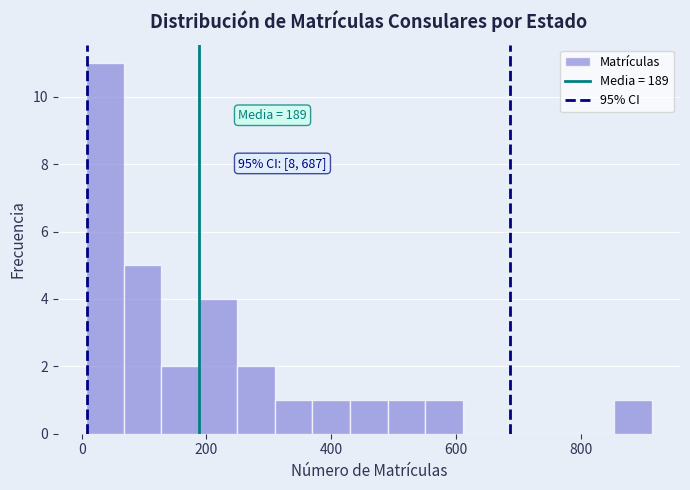

Around what value on the x-axis is the tallest bar? Give the approximate position of its centre, as read against the axis.

40